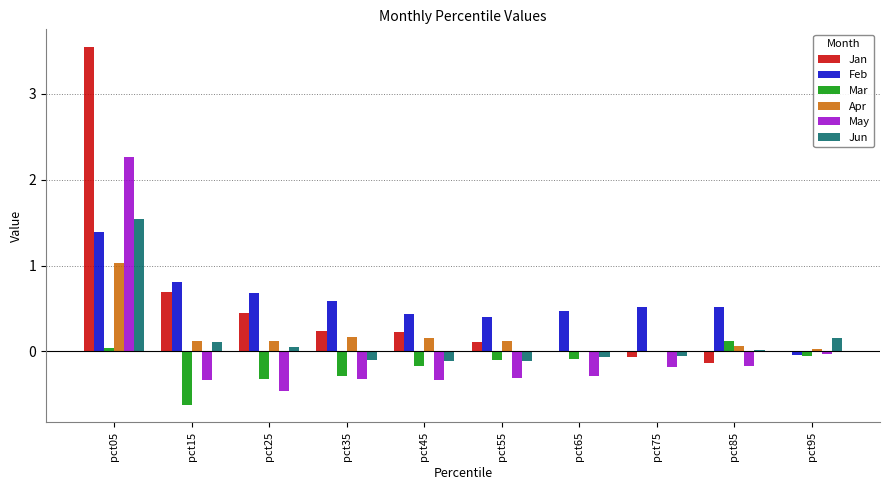

How many groups of bars are there?

10